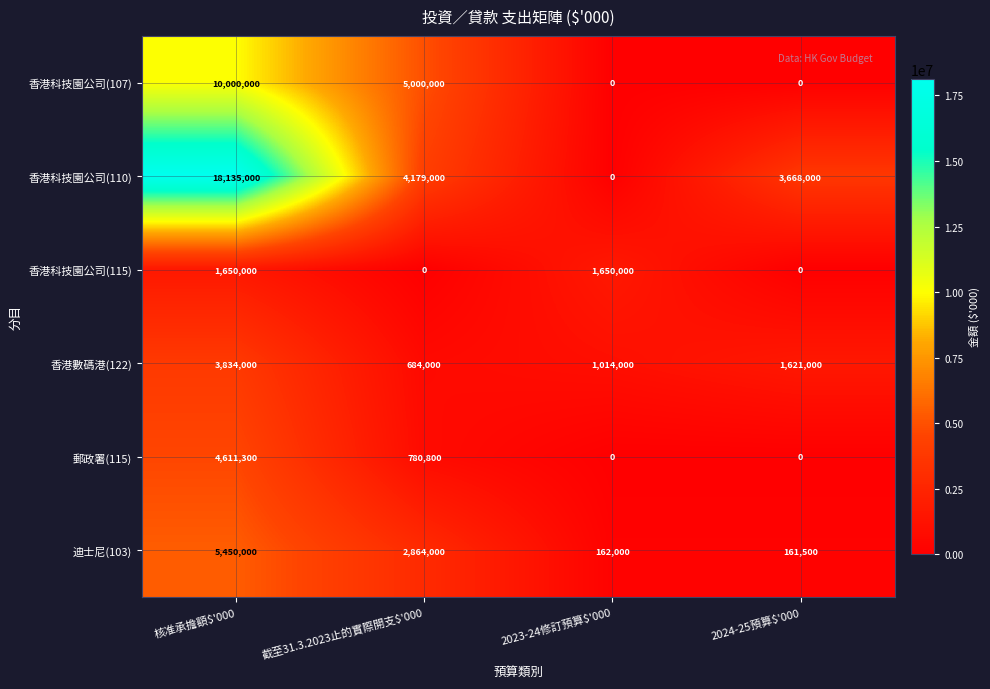

How many data points does each series have?

4